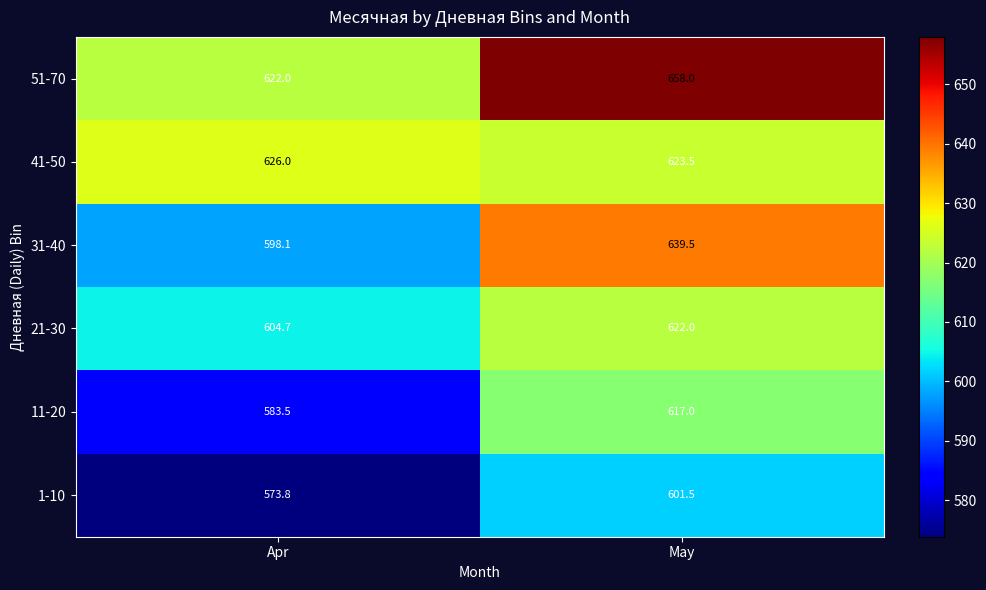

Count the number of categories in the chart.

2